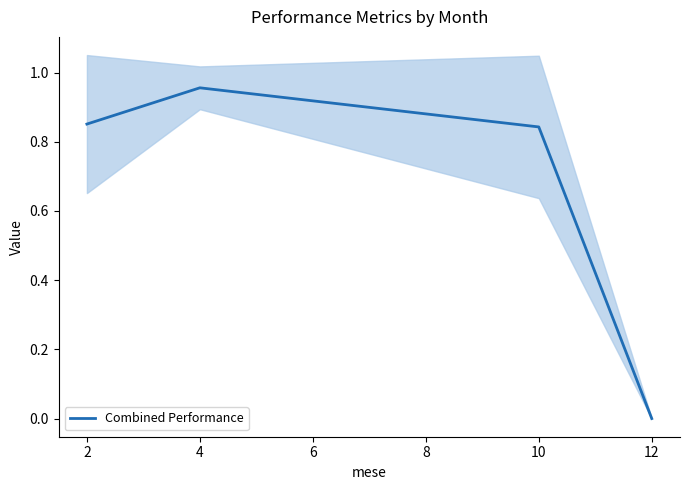

Which category has the lowest value in the Combined Performance series?

12